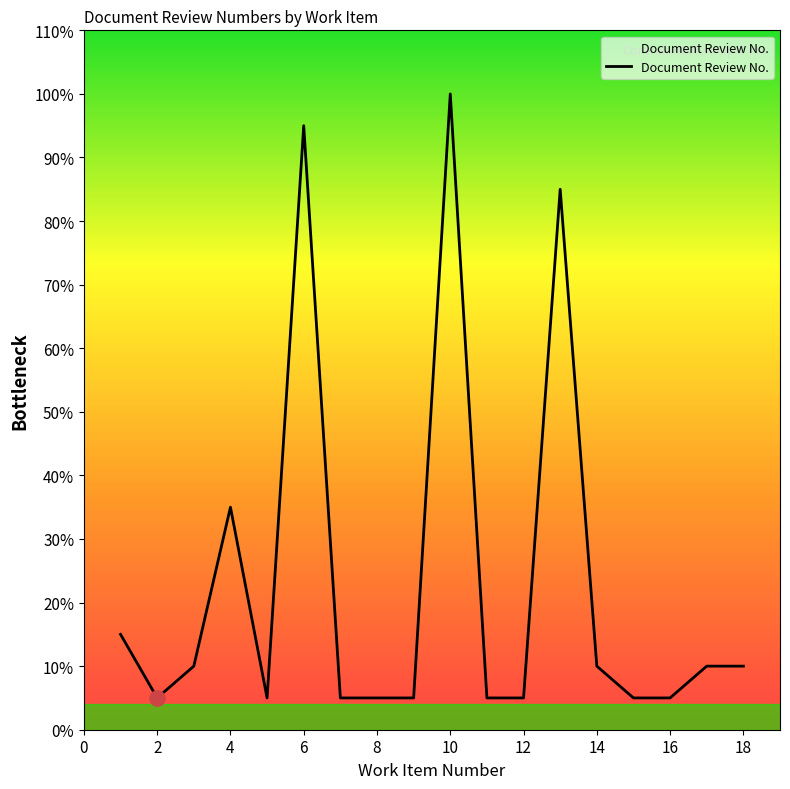

Is this an area chart (filled region under the line)?

Yes